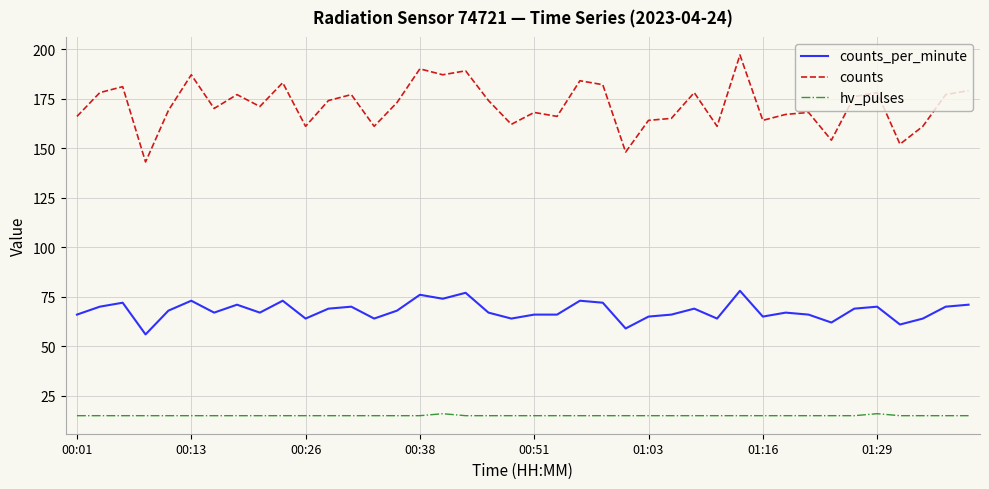

True or false: counts and hv_pulses intersect in this chart.

False